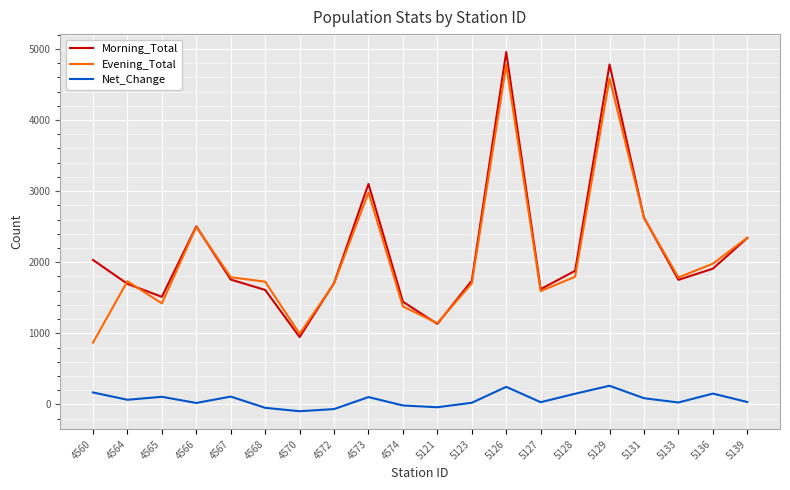

True or false: Evening_Total and Net_Change cross at least once.

False